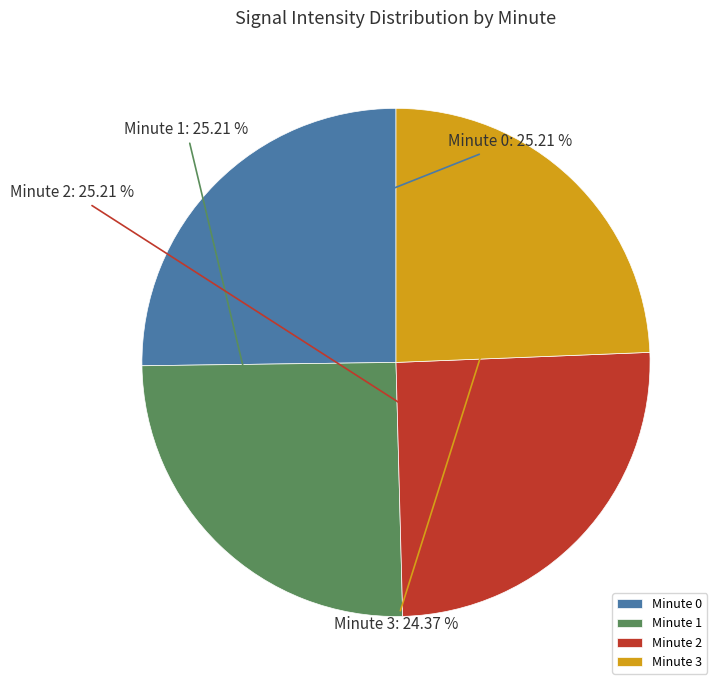

To the nearest percent, what is the average slice percentage?

25%